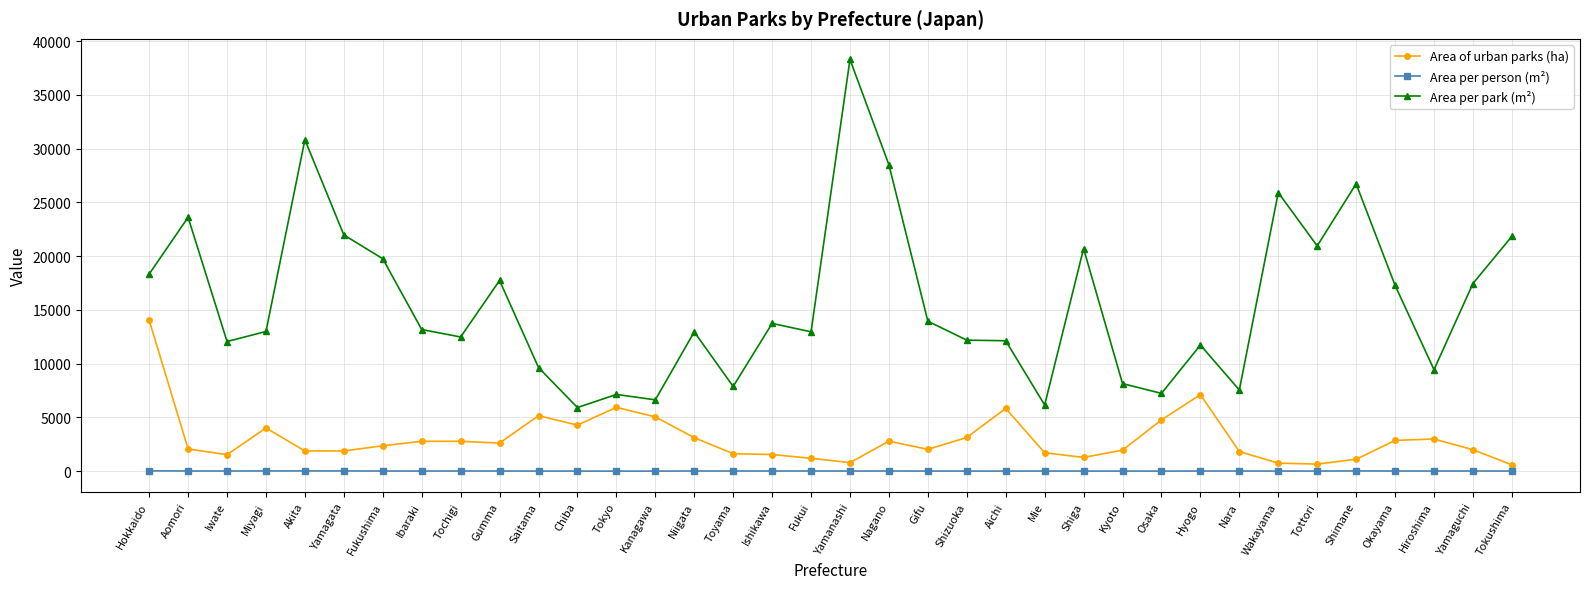

The Area per park (m²) series shows 25918.0 at Wakayama. True or false?

True